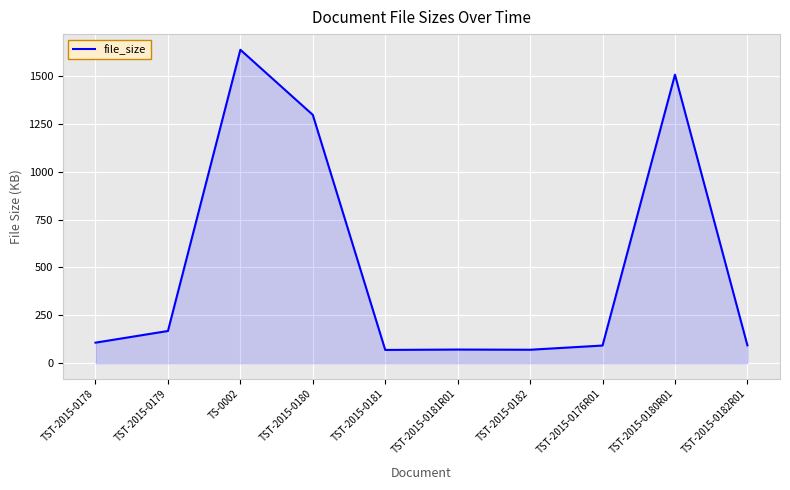

How many lines are shown in the chart?

1